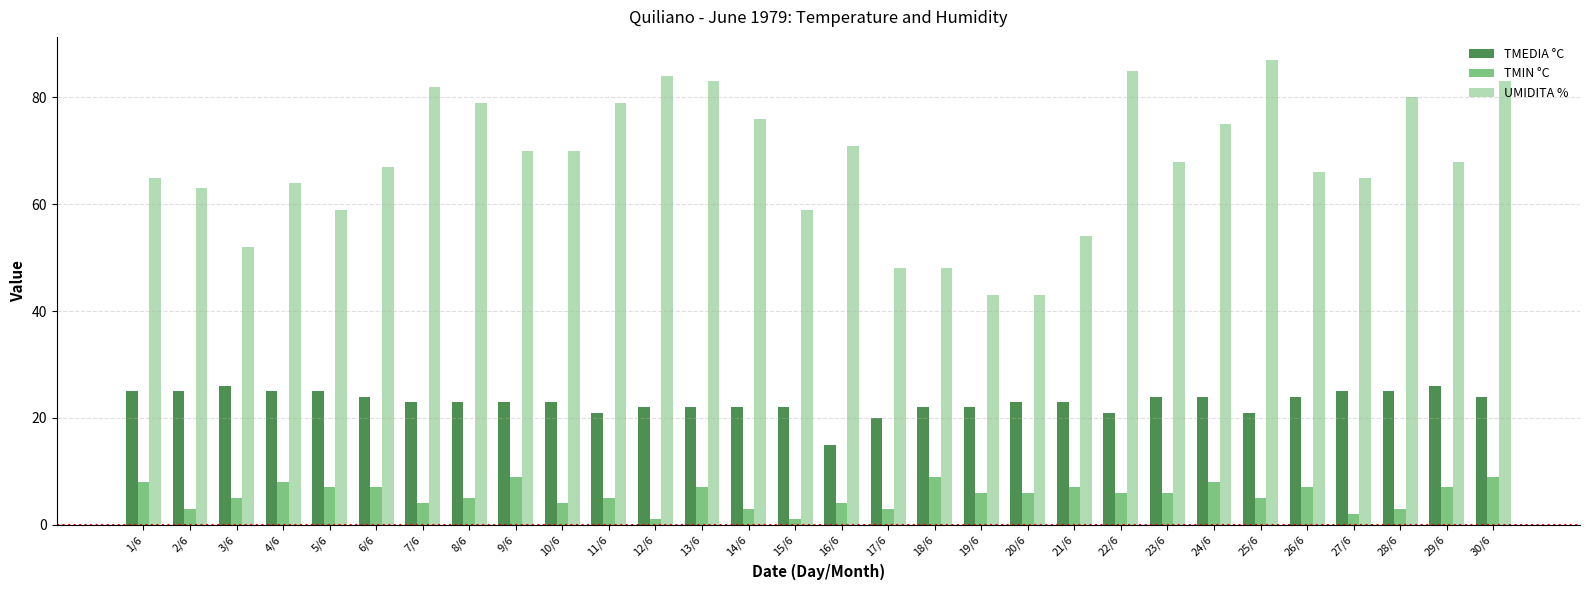

What is the difference between the highest and lowest values at 9/6?

61